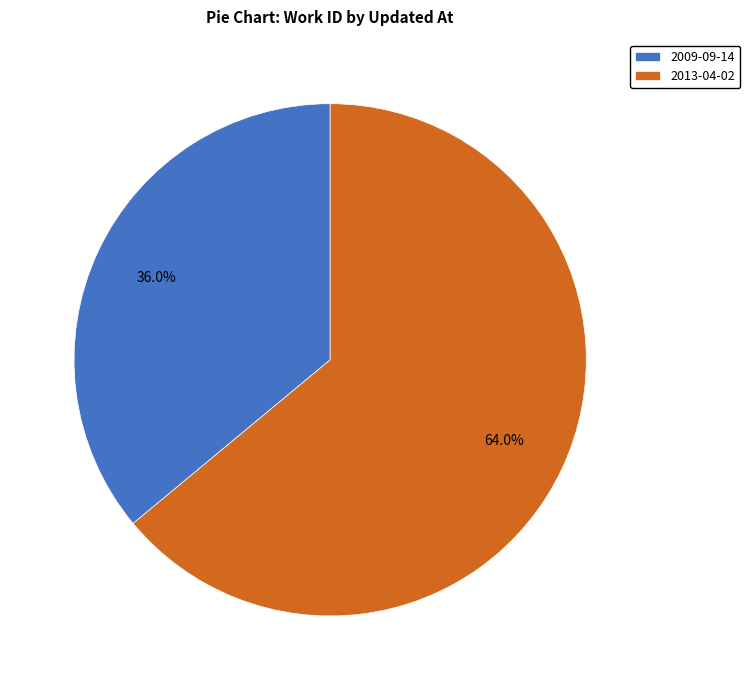

Is the sum of 2009-09-14 and 2013-04-02 greater than half?

Yes